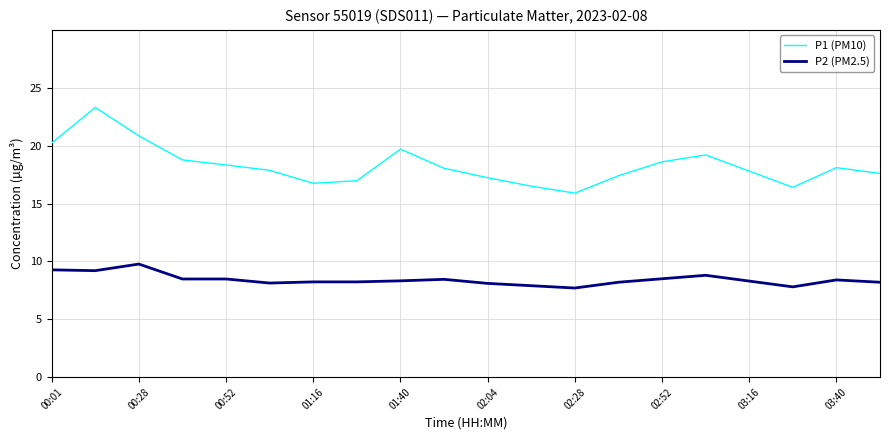

What is the difference between the maximum and minimum values in the P1 (PM10) series?

7.4